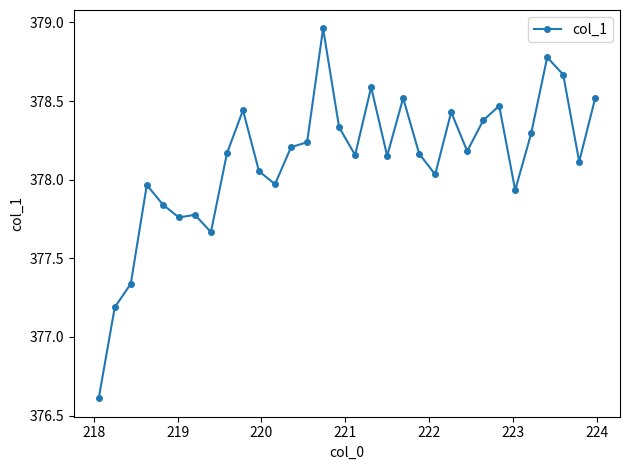

What is the sum of all values?

12099.9